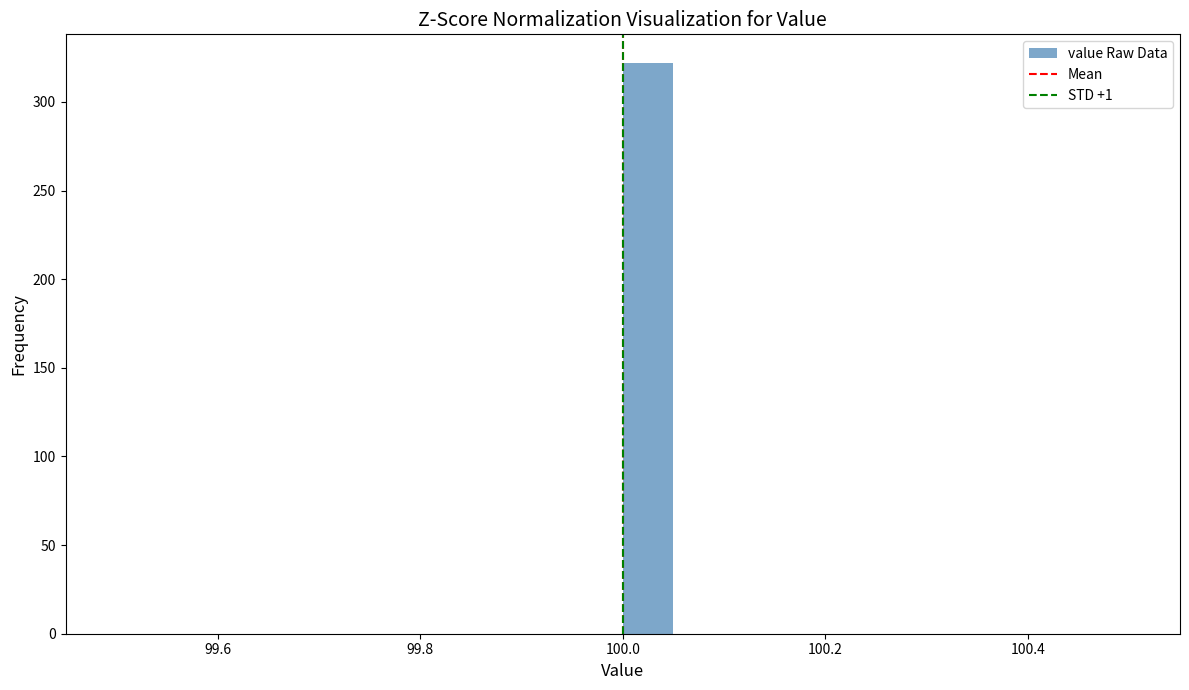

Around what value on the x-axis is the tallest bar? Give the approximate position of its centre, as read against the axis.

100.02